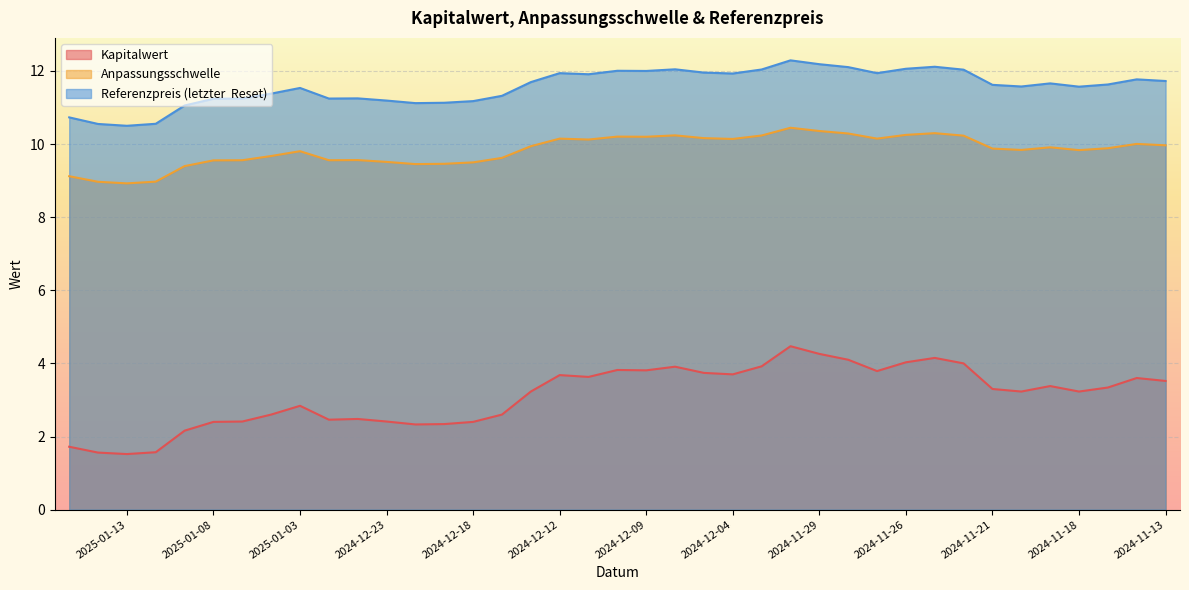

True or false: Referenzpreis (letzter  Reset) has more than 0 interior local peaks.

True